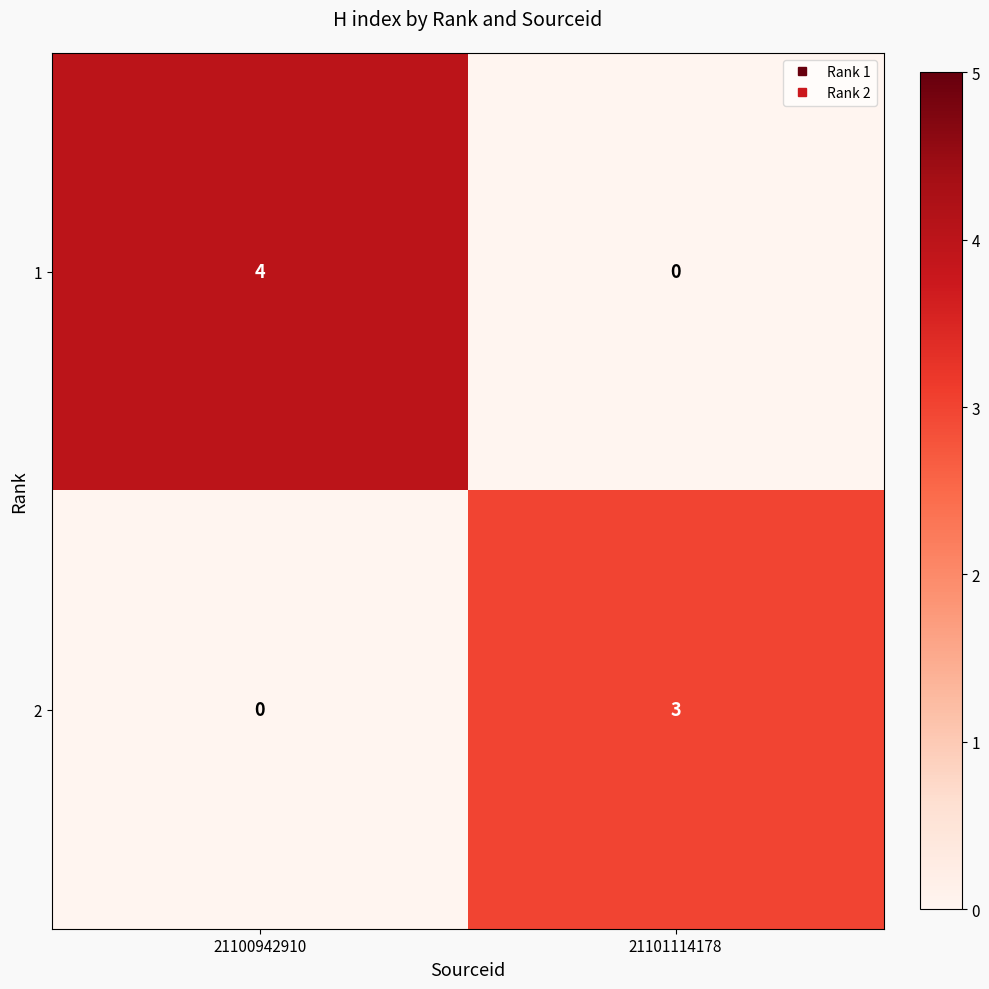

What is the spread (max minus min) of values at 21101114178?

3